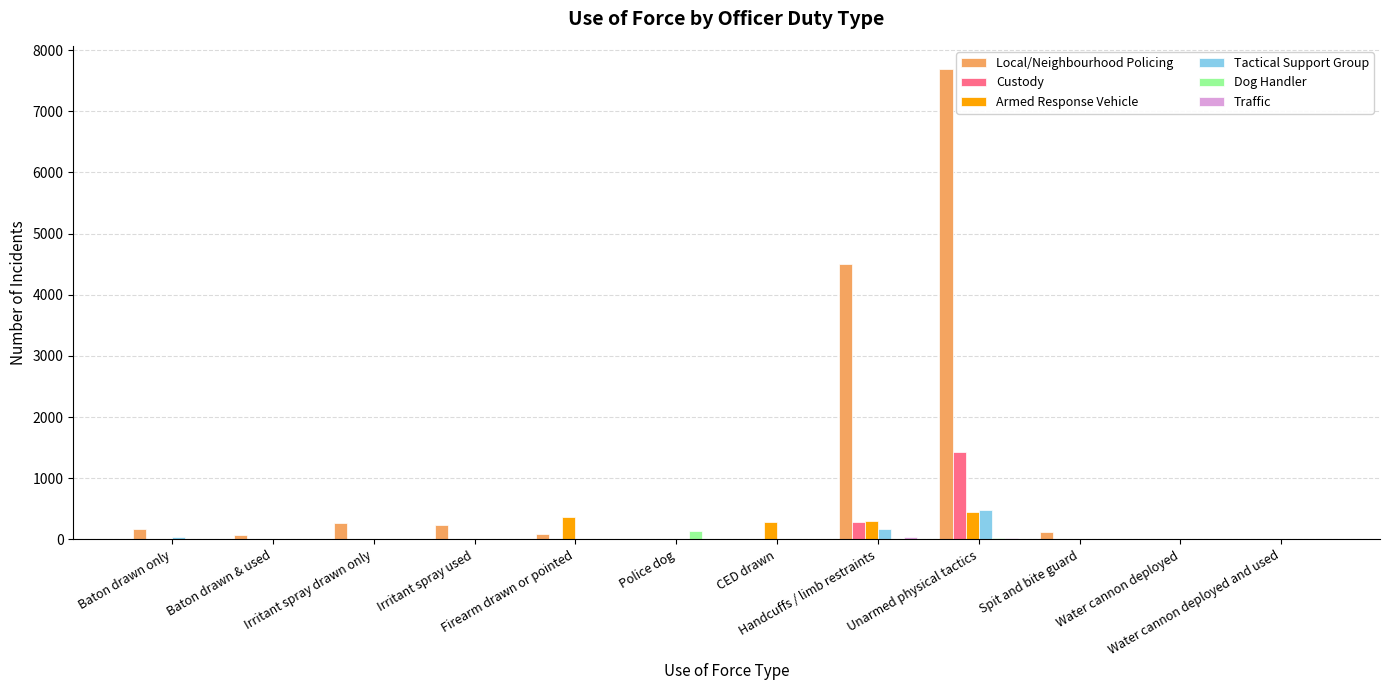

What is the total value across all series at Irritant spray drawn only?

271